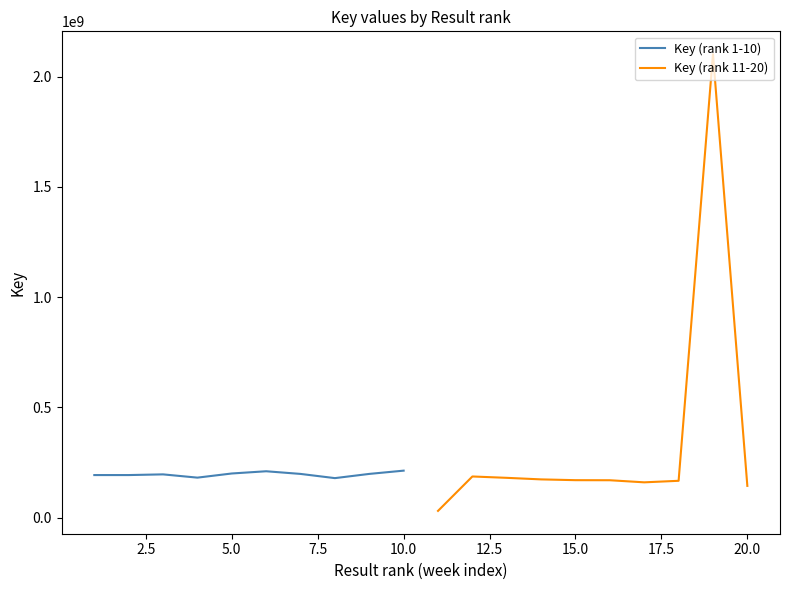

What is the highest value of the Key (rank 1-10) series?

212794939